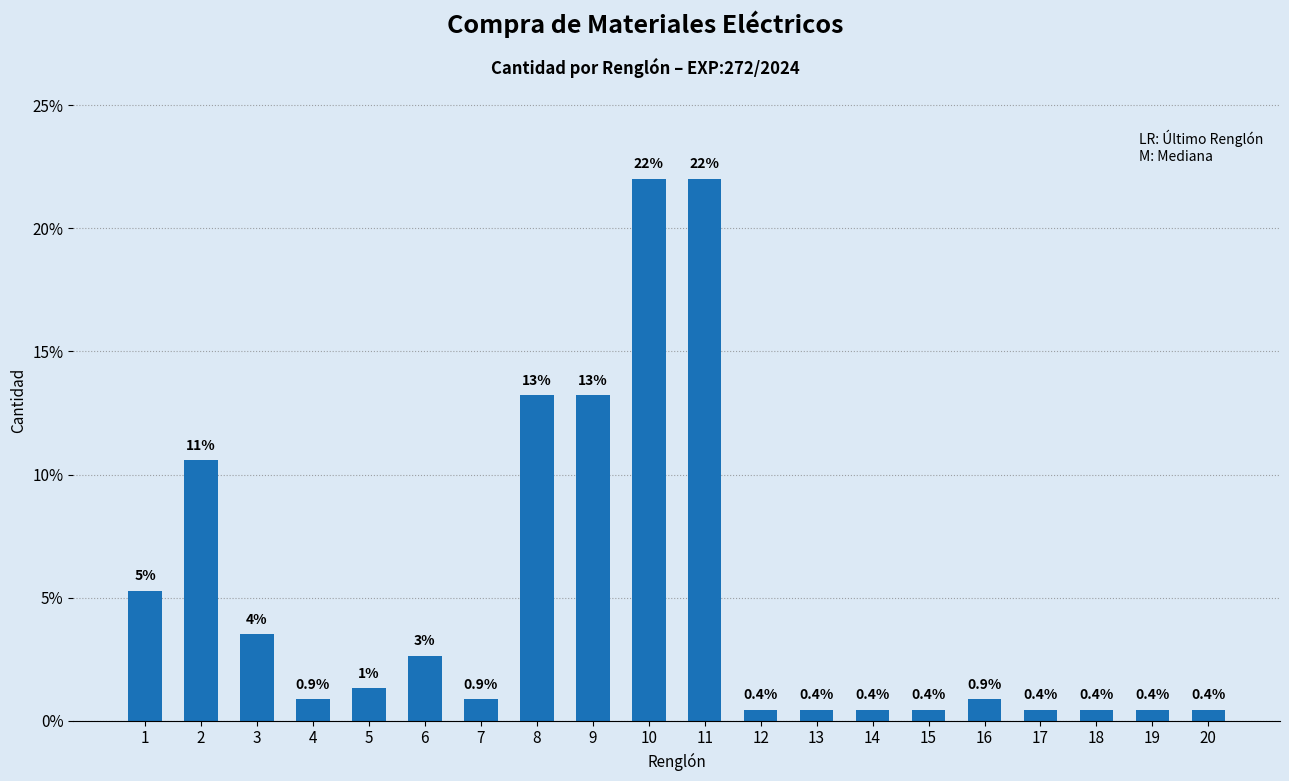

What is the difference between the second highest and minimum values?

21.6